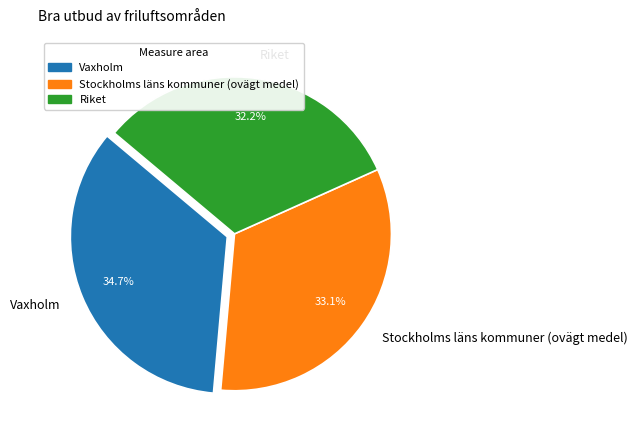

What is the smallest slice in the pie chart?

Riket